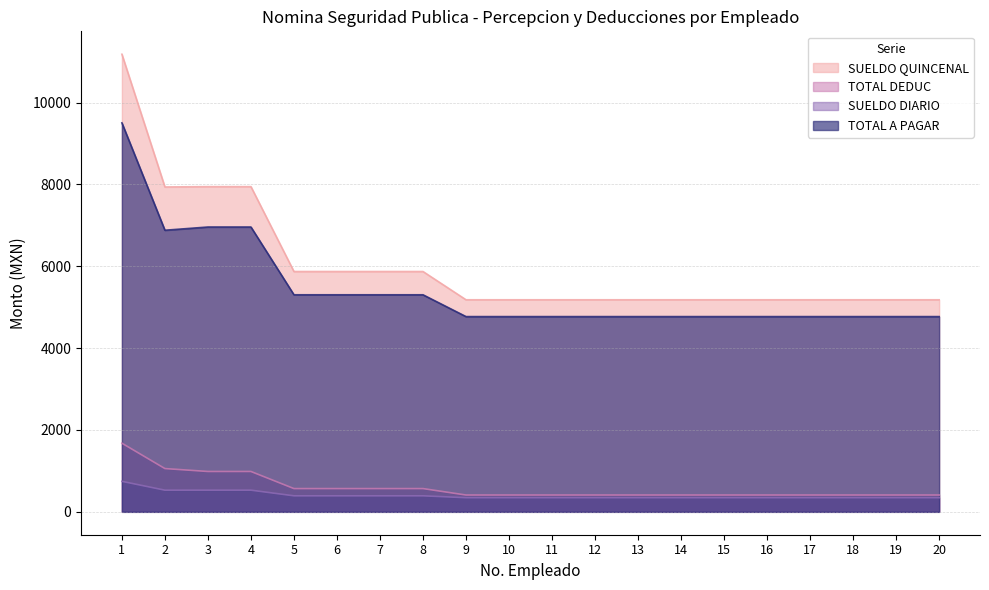

List the labels in order of TOTAL A PAGAR value, largest first.

1, 3, 4, 2, 5, 6, 7, 8, 9, 10, 11, 12, 13, 14, 15, 16, 17, 18, 19, 20